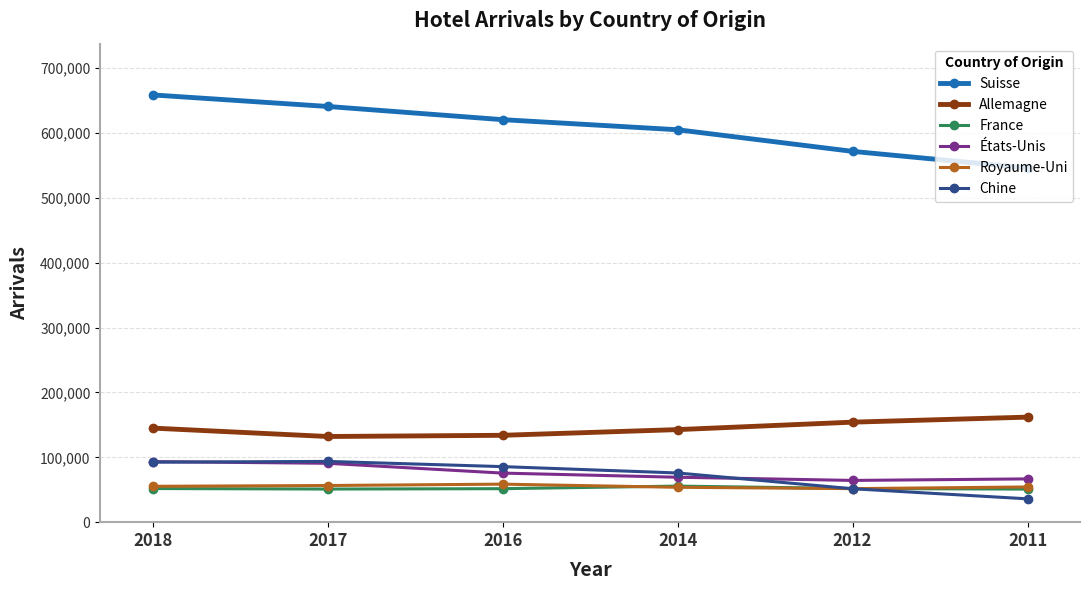

At how many categories does at least one series exceed 459529?

6